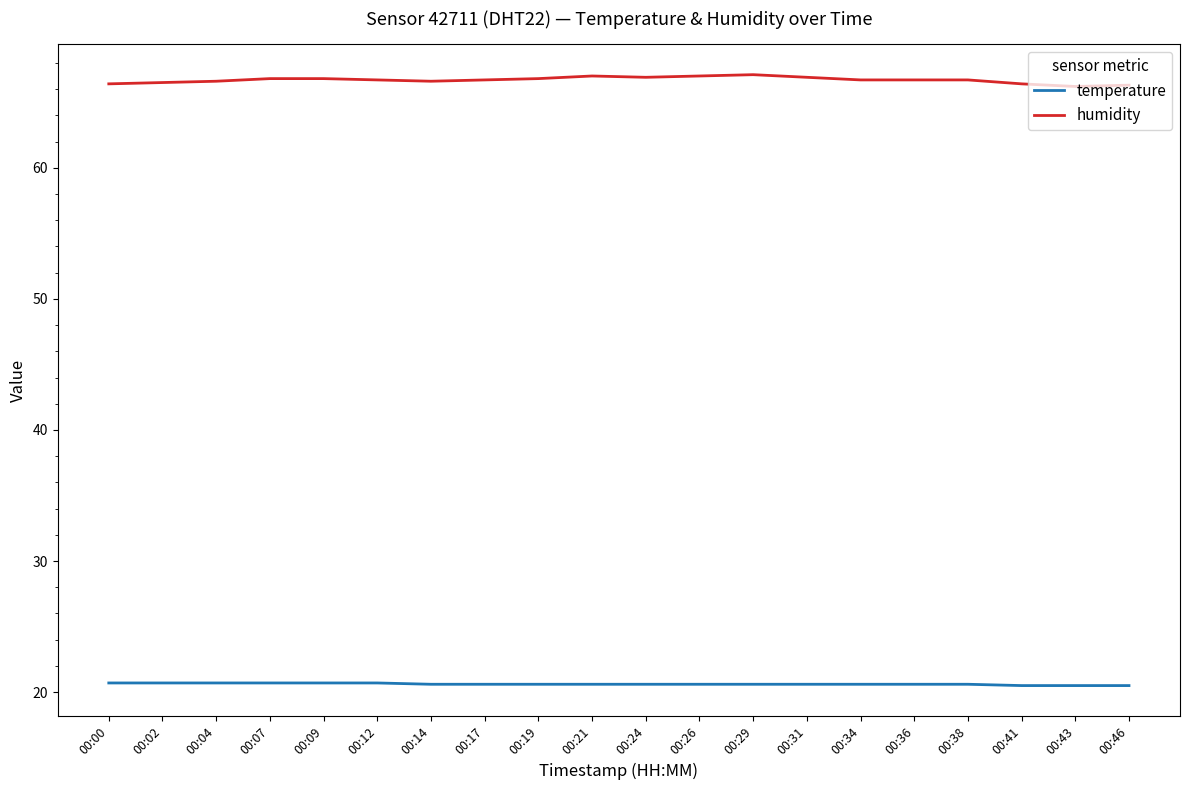

Does the chart have visible grid lines?

No